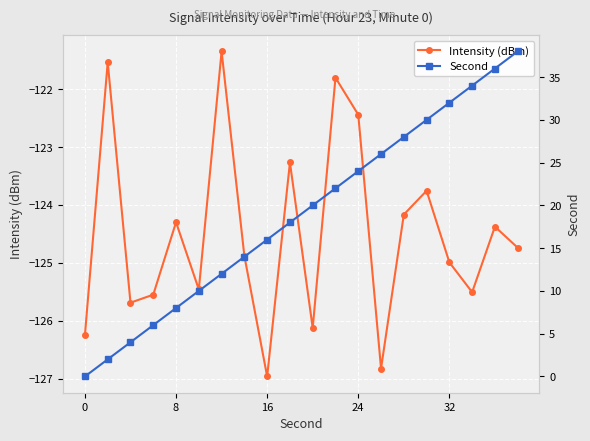

What is the lowest value of the Intensity (dBm) series?

-127.0